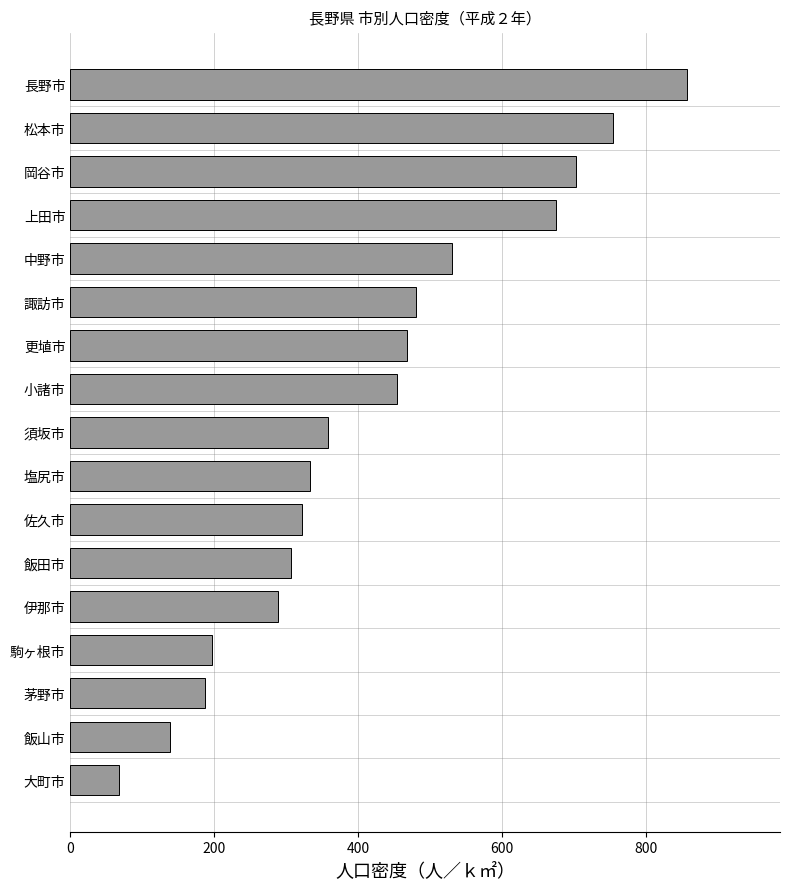

What is the ratio of the value at 駒ヶ根市 to the value at 更埴市?

0.4